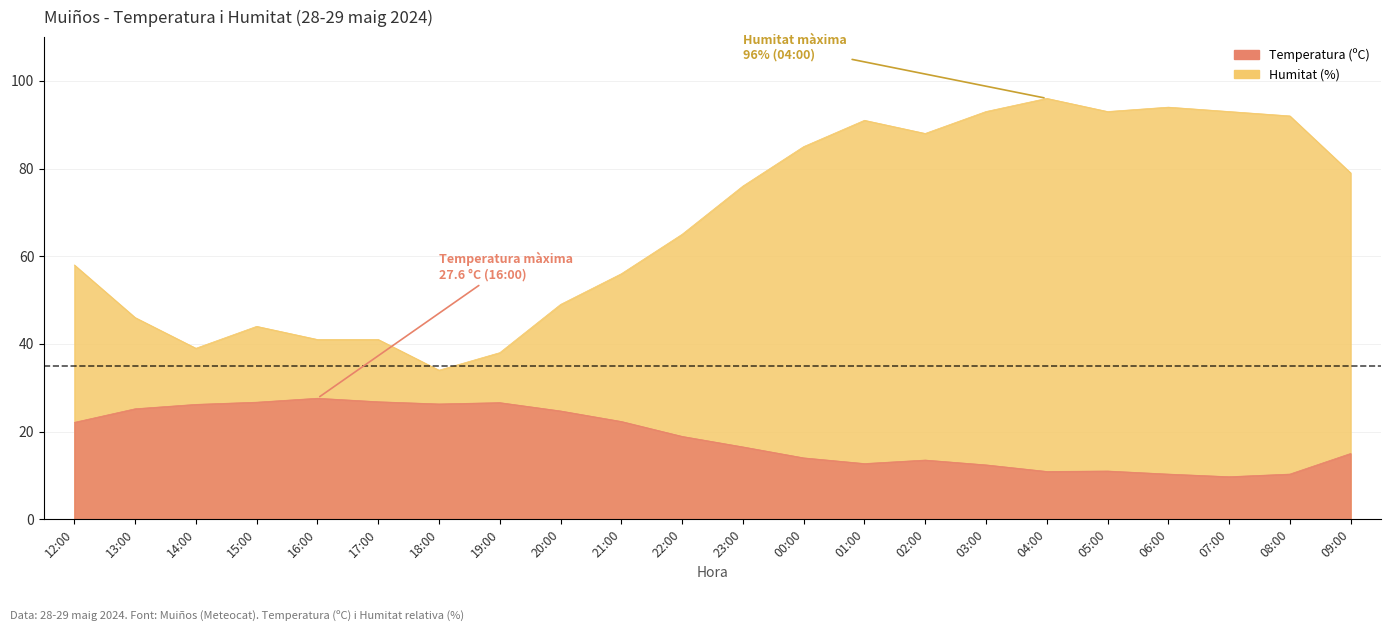

What value does the Humitat (%) series have at 13:00?

46.0